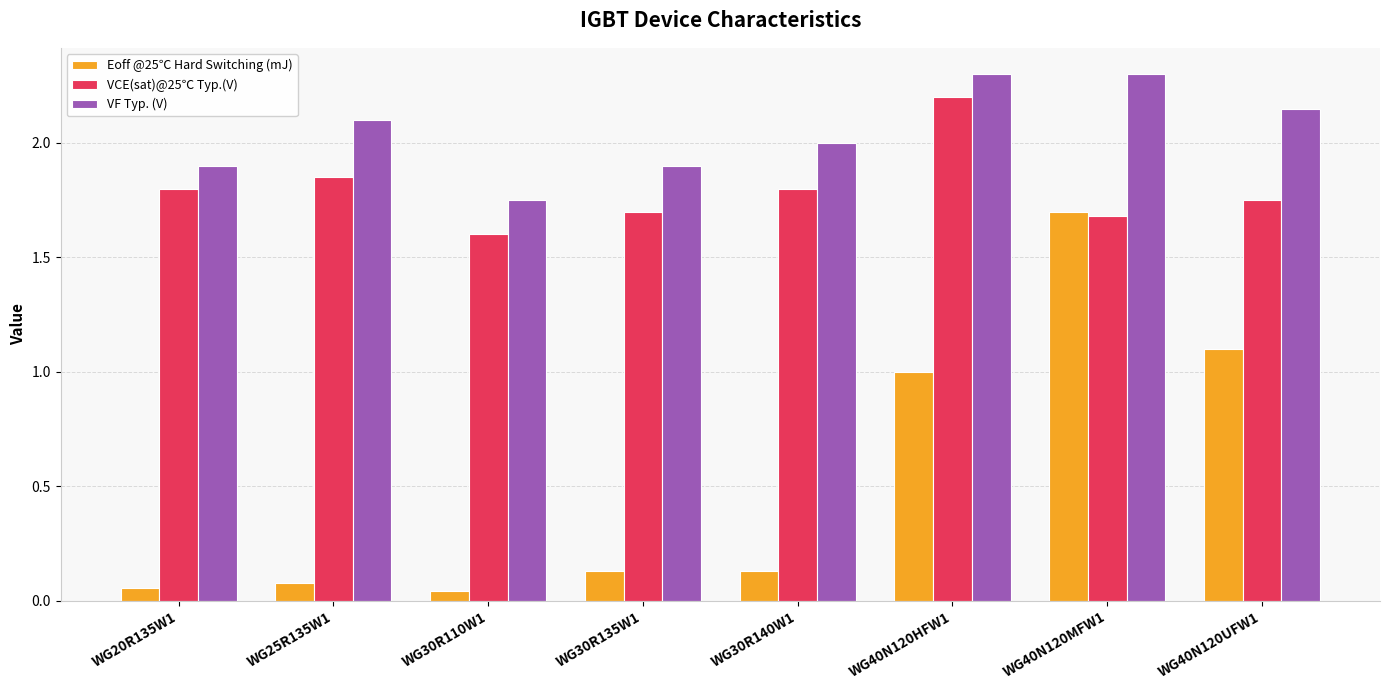

Between WG20R135W1 and WG30R140W1, which series saw the biggest shift?

VF Typ. (V)